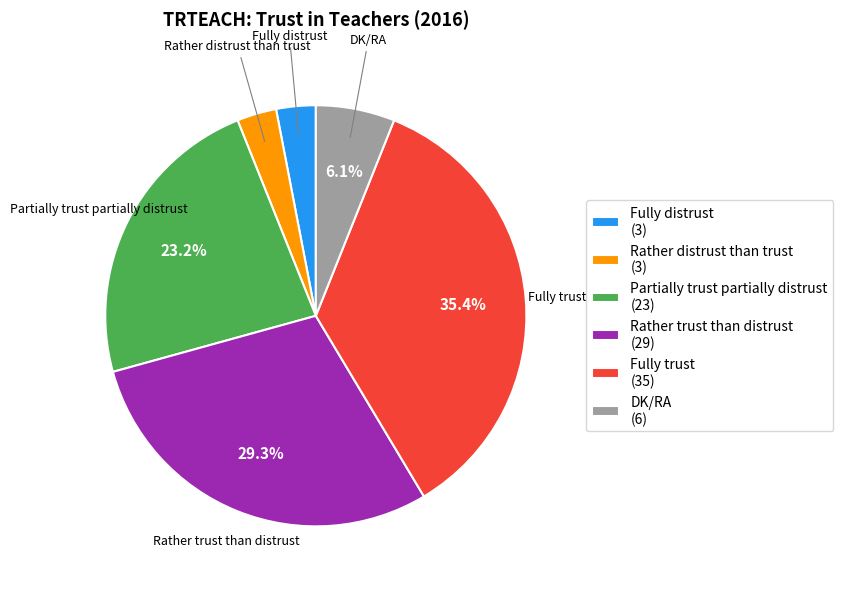

Is it true that Rather trust than distrust is 35% of the pie?

False